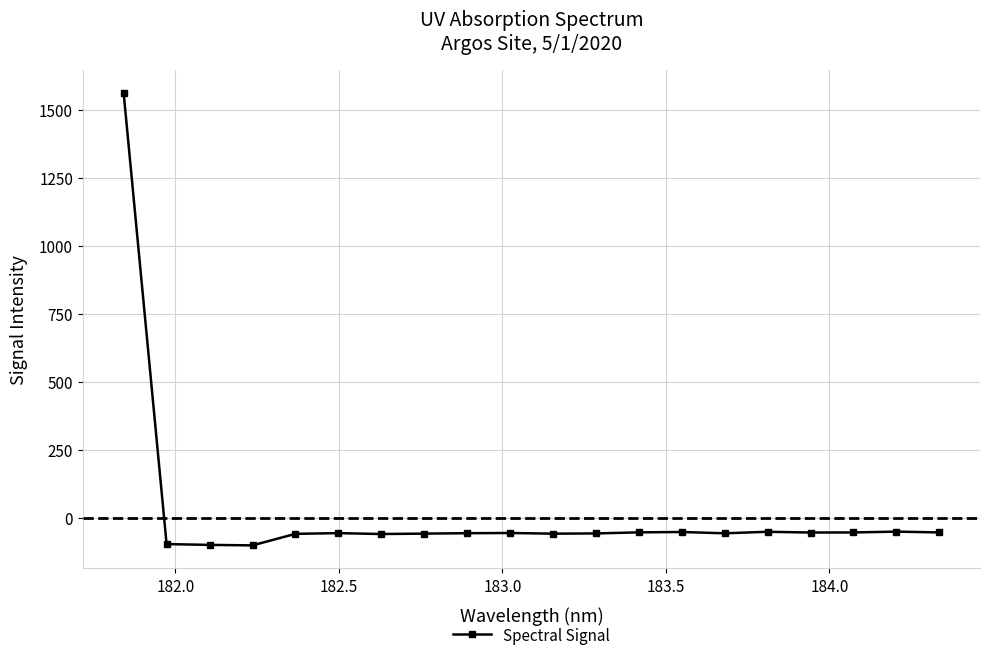

What is the value of the 20th point from the left?

-54.6